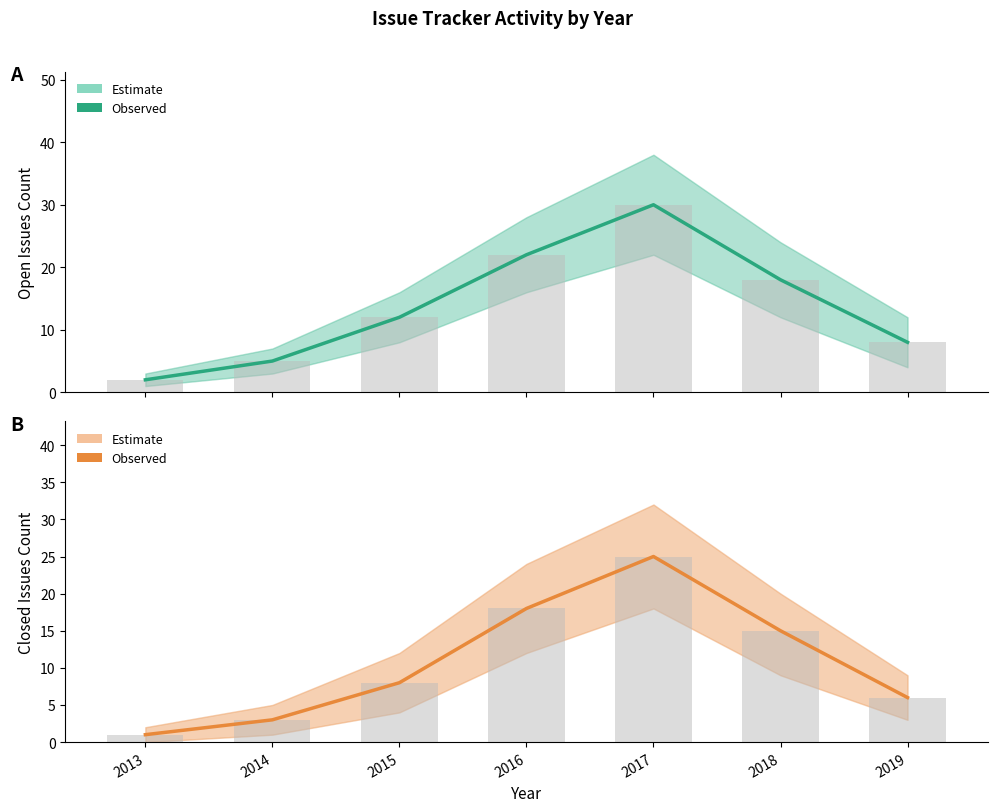

List the labels in order of Estimate (Closed) value, smallest first.

2013, 2014, 2019, 2015, 2018, 2016, 2017